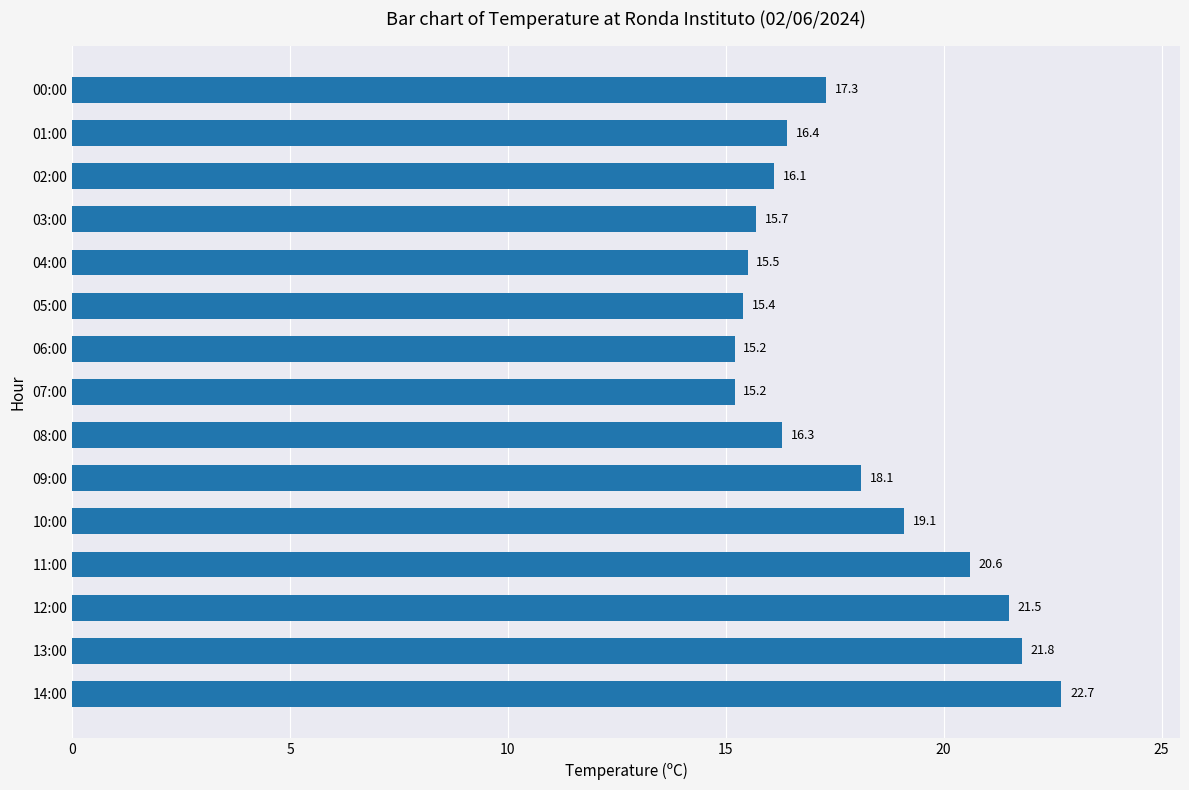

The chart shows a value of 6.1 at 00:00. True or false?

False